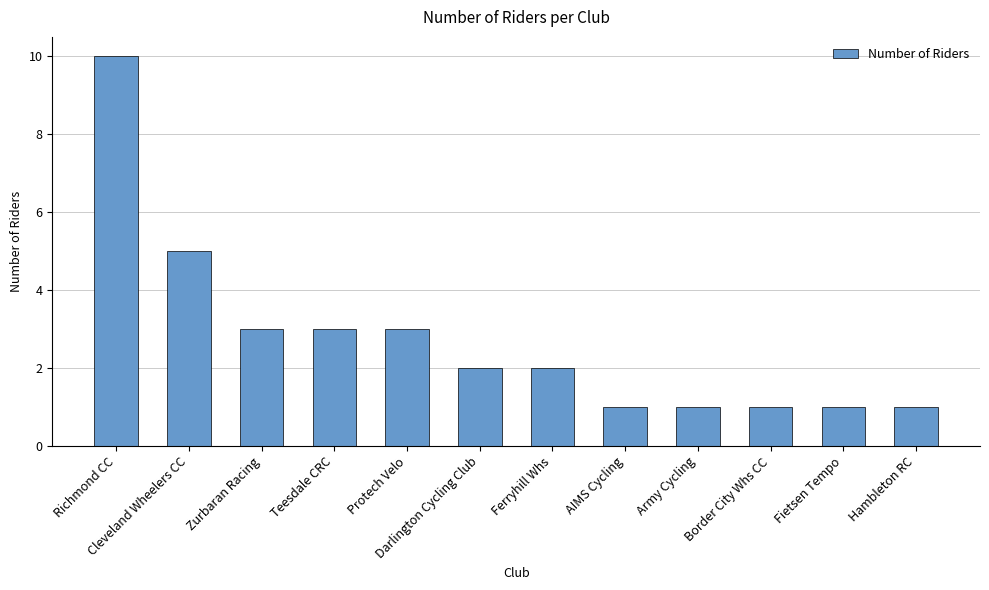

Count the number of categories in the chart.

12